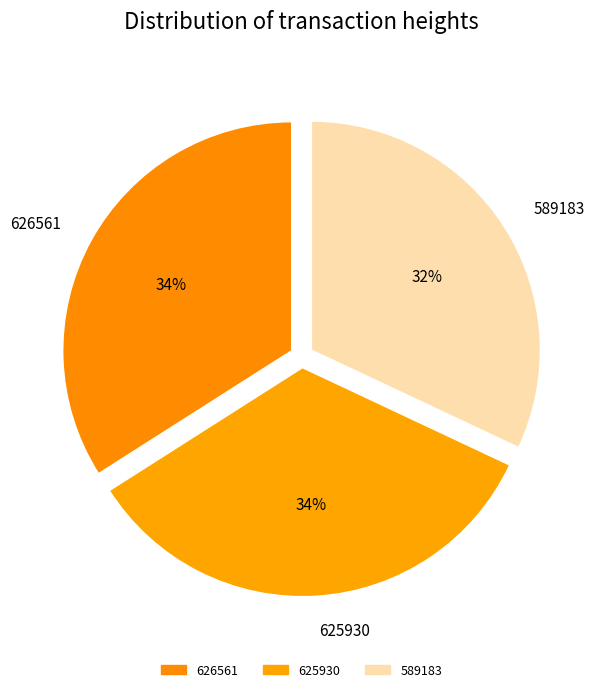

Does any single category account for the majority?

No